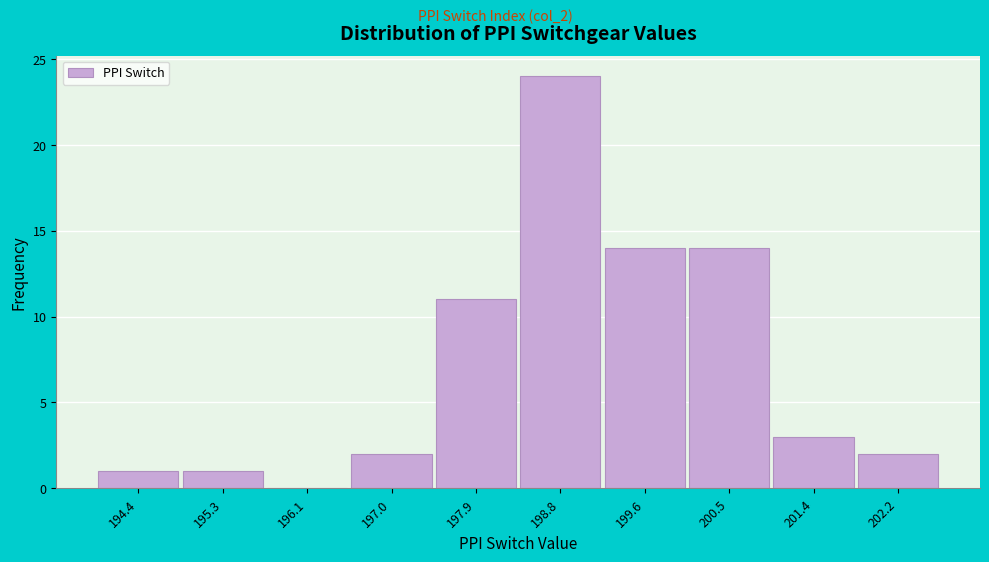

Reading left to right, extract all data points from this chart.

194.4=1	195.3=1	196.1=0	197.0=2	197.9=11	198.8=24	199.6=14	200.5=14	201.4=3	202.2=2